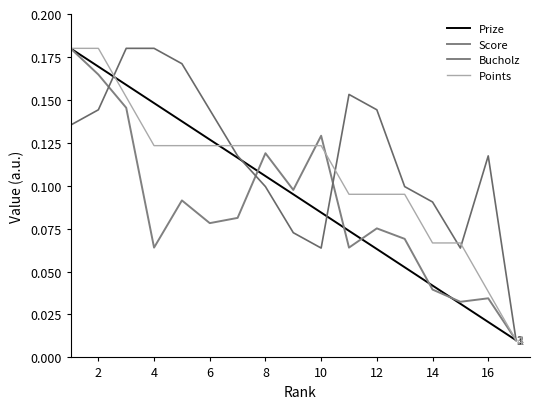

Does the chart have visible grid lines?

No